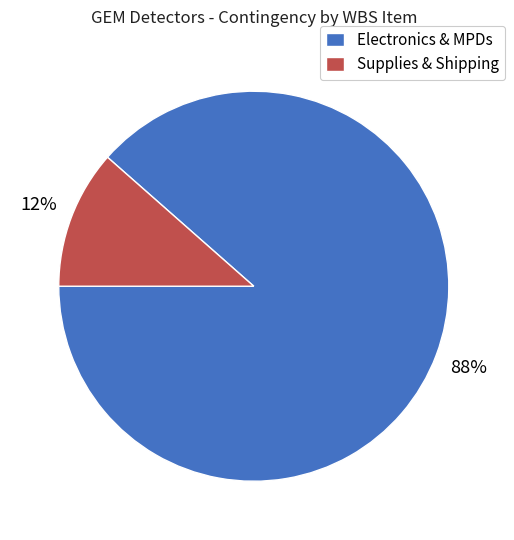

Which has a higher value, Supplies & Shipping or Electronics & MPDs?

Electronics & MPDs